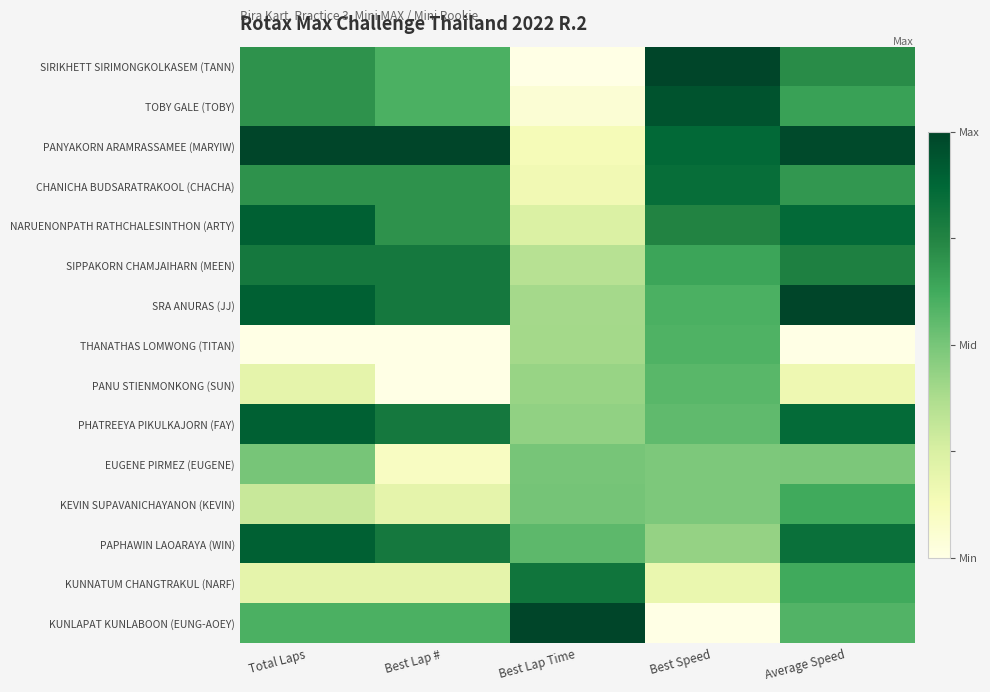

Reading right to left, list all the values displayed in this chart.

SIRIKHETT SIRIMONGKOLKASEM (TANN): Average Speed=0.7	Best Speed=1.0	Best Lap Time=0.0	Best Lap #=0.6	Total Laps=0.7
TOBY GALE (TOBY): Average Speed=0.7	Best Speed=0.9	Best Lap Time=0.0	Best Lap #=0.6	Total Laps=0.7
PANYAKORN ARAMRASSAMEE (MARYIW): Average Speed=1.0	Best Speed=0.9	Best Lap Time=0.1	Best Lap #=1.0	Total Laps=1.0
CHANICHA BUDSARATRAKOOL (CHACHA): Average Speed=0.7	Best Speed=0.8	Best Lap Time=0.1	Best Lap #=0.7	Total Laps=0.7
NARUENONPATH RATHCHALESINTHON (ARTY): Average Speed=0.9	Best Speed=0.8	Best Lap Time=0.2	Best Lap #=0.7	Total Laps=0.9
SIPPAKORN CHAMJAIHARN (MEEN): Average Speed=0.8	Best Speed=0.6	Best Lap Time=0.3	Best Lap #=0.8	Total Laps=0.8
SRA ANURAS (JJ): Average Speed=1.0	Best Speed=0.6	Best Lap Time=0.4	Best Lap #=0.8	Total Laps=0.9
THANATHAS LOMWONG (TITAN): Average Speed=0.0	Best Speed=0.6	Best Lap Time=0.4	Best Lap #=0.0	Total Laps=0.0
PANU STIENMONKONG (SUN): Average Speed=0.2	Best Speed=0.6	Best Lap Time=0.4	Best Lap #=0.0	Total Laps=0.2
PHATREEYA PIKULKAJORN (FAY): Average Speed=0.9	Best Speed=0.6	Best Lap Time=0.4	Best Lap #=0.8	Total Laps=0.9
EUGENE PIRMEZ (EUGENE): Average Speed=0.5	Best Speed=0.5	Best Lap Time=0.5	Best Lap #=0.1	Total Laps=0.5
KEVIN SUPAVANICHAYANON (KEVIN): Average Speed=0.6	Best Speed=0.5	Best Lap Time=0.5	Best Lap #=0.2	Total Laps=0.3
PAPHAWIN LAOARAYA (WIN): Average Speed=0.8	Best Speed=0.4	Best Lap Time=0.6	Best Lap #=0.8	Total Laps=0.9
KUNNATUM CHANGTRAKUL (NARF): Average Speed=0.6	Best Speed=0.2	Best Lap Time=0.8	Best Lap #=0.2	Total Laps=0.2
KUNLAPAT KUNLABOON (EUNG-AOEY): Average Speed=0.6	Best Speed=0.0	Best Lap Time=1.0	Best Lap #=0.6	Total Laps=0.6